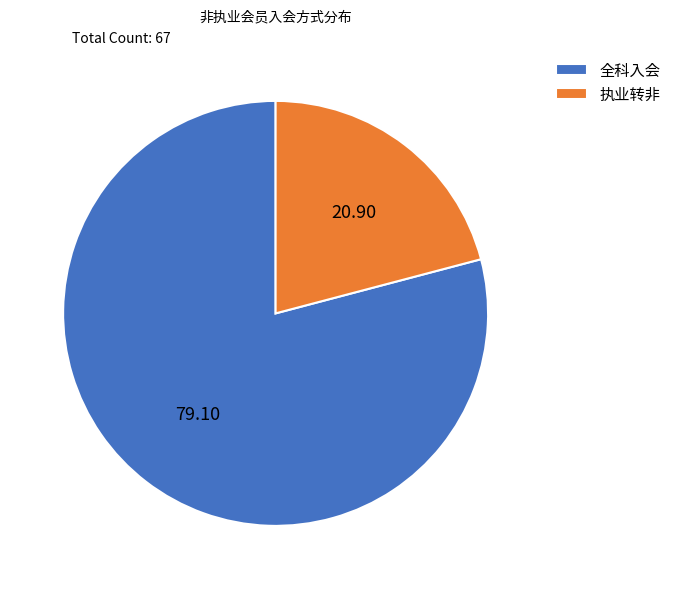

What is the majority slice?

全科入会